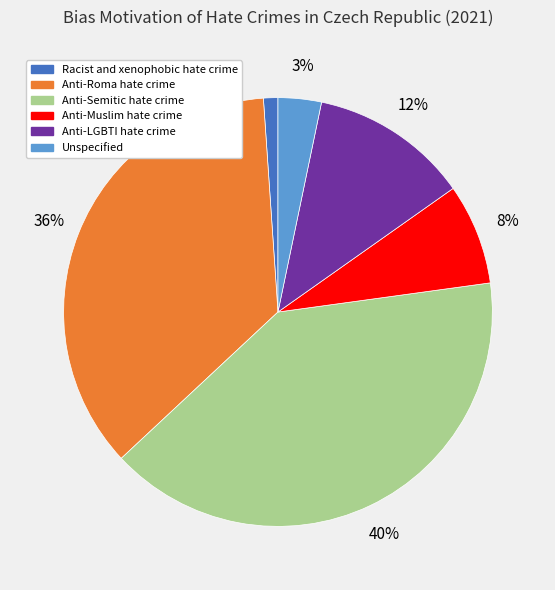

Count the number of slices in the pie.

6